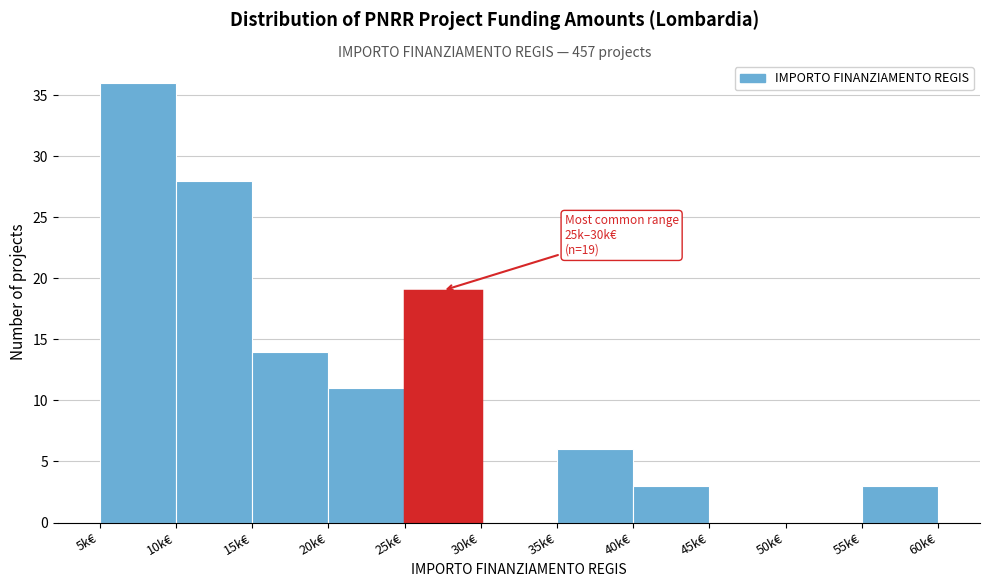

Reading left to right, list all the values displayed in this chart.

5k€=36	10k€=28	15k€=14	20k€=11	25k€=19	30k€=0	35k€=6	40k€=3	45k€=0	50k€=0	55k€=3